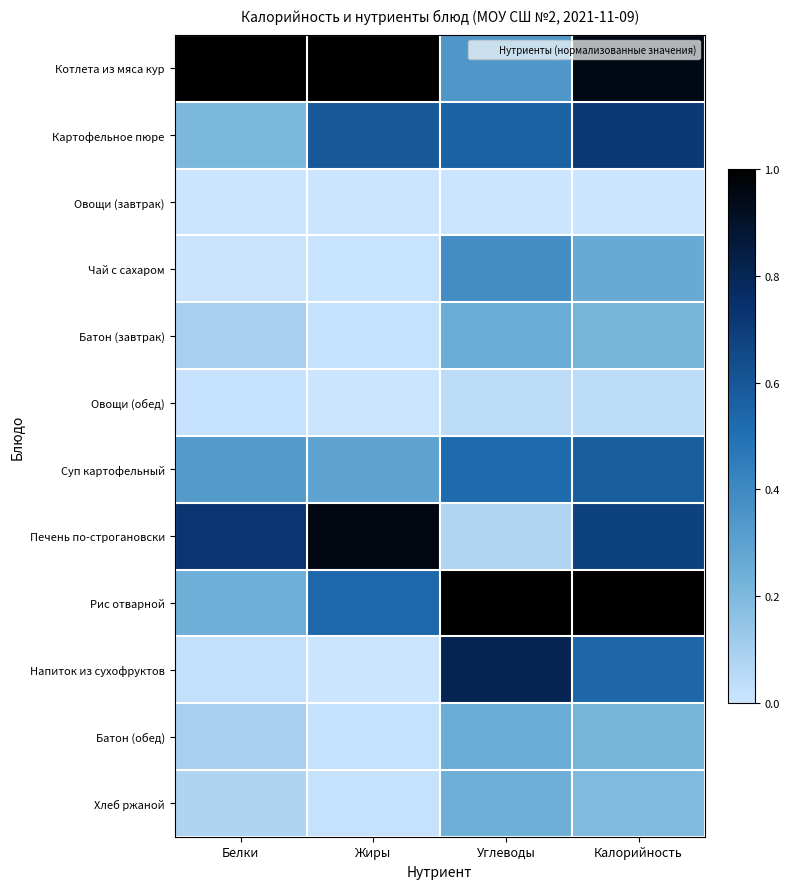

Which has a higher value, Белки or Жиры?

Белки